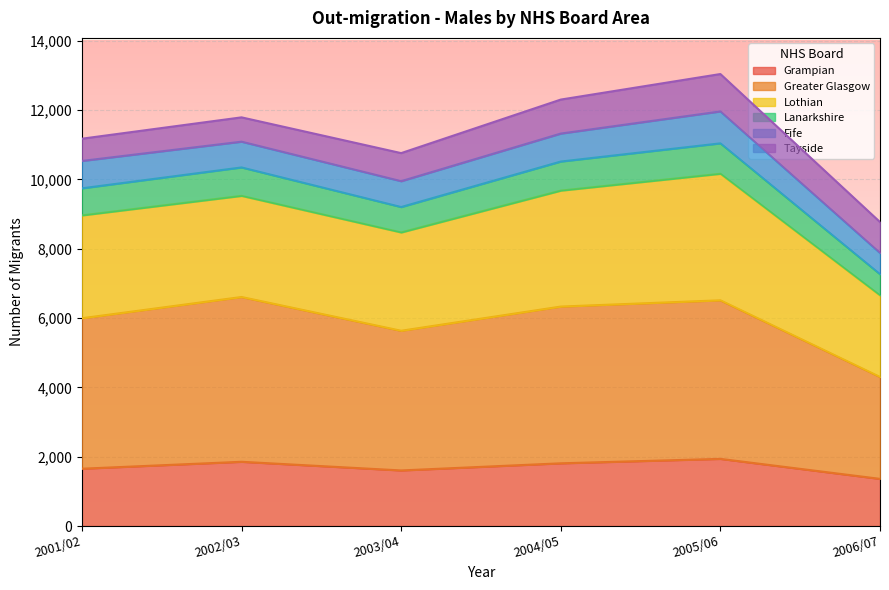

What is the smallest value displayed?

1361